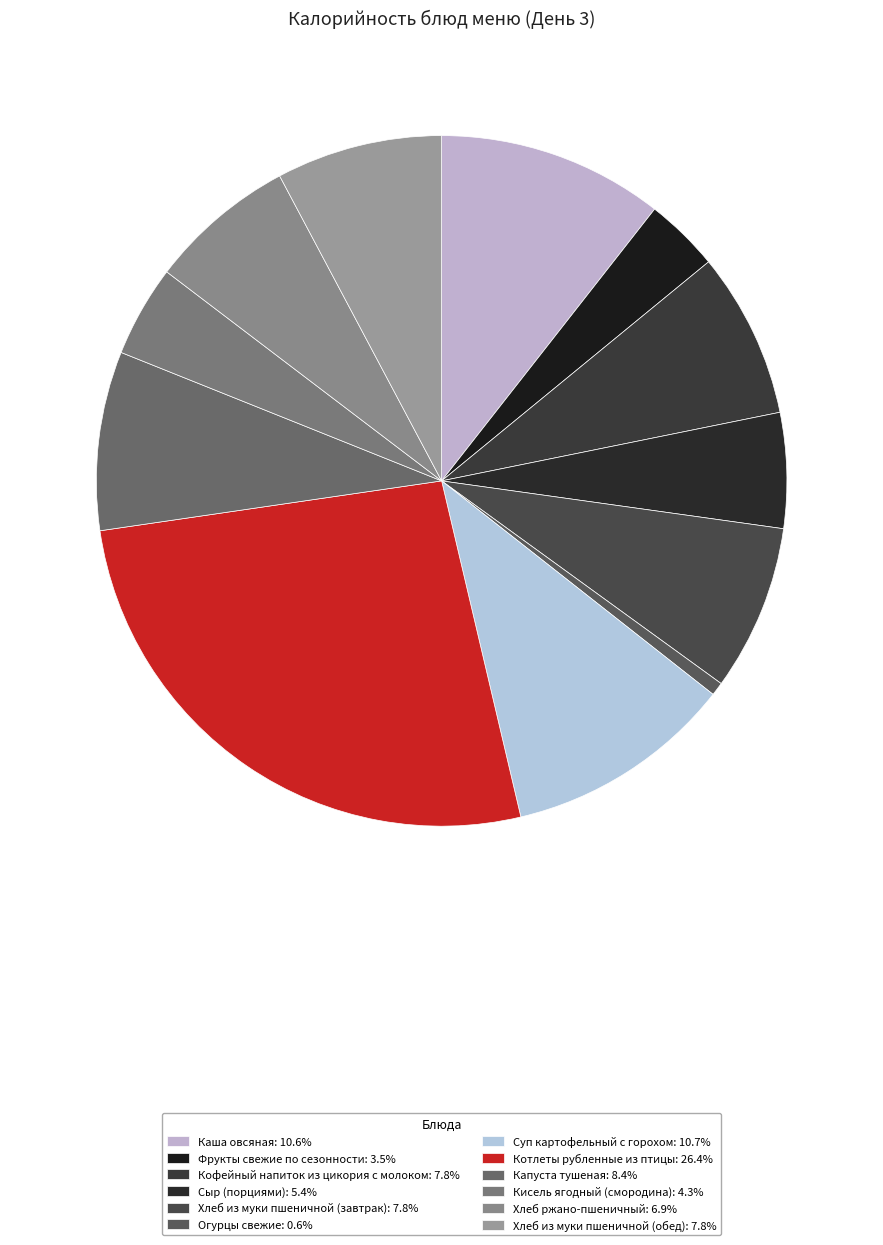

Does any single category account for the majority?

No